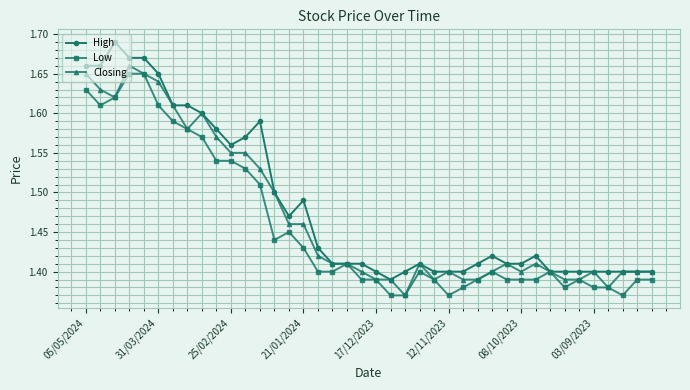

Rank the series by their average value, from lowest to highest.

Low, Closing, High